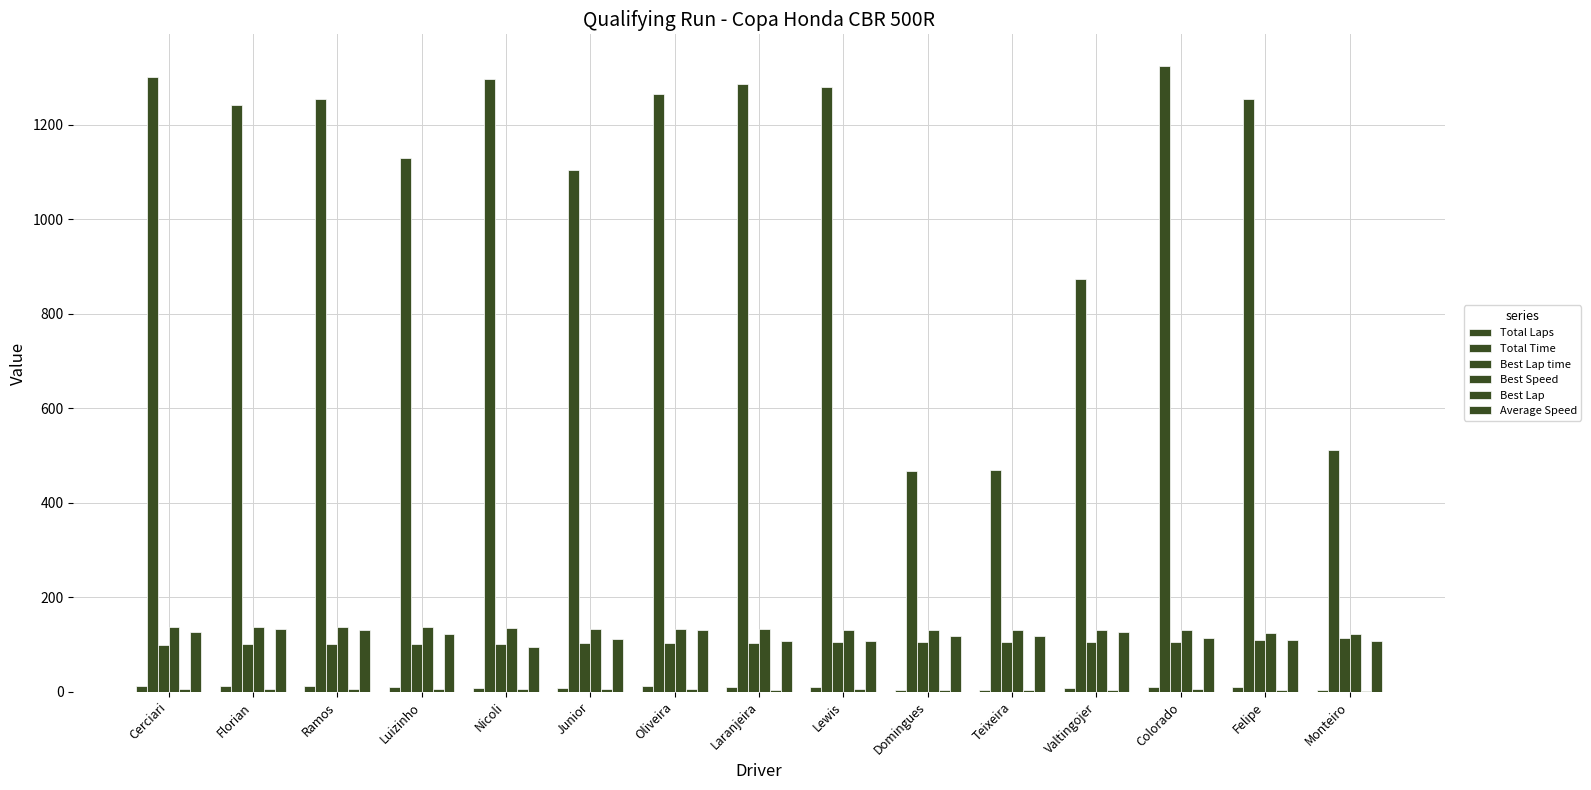

How many groups of bars are there?

15